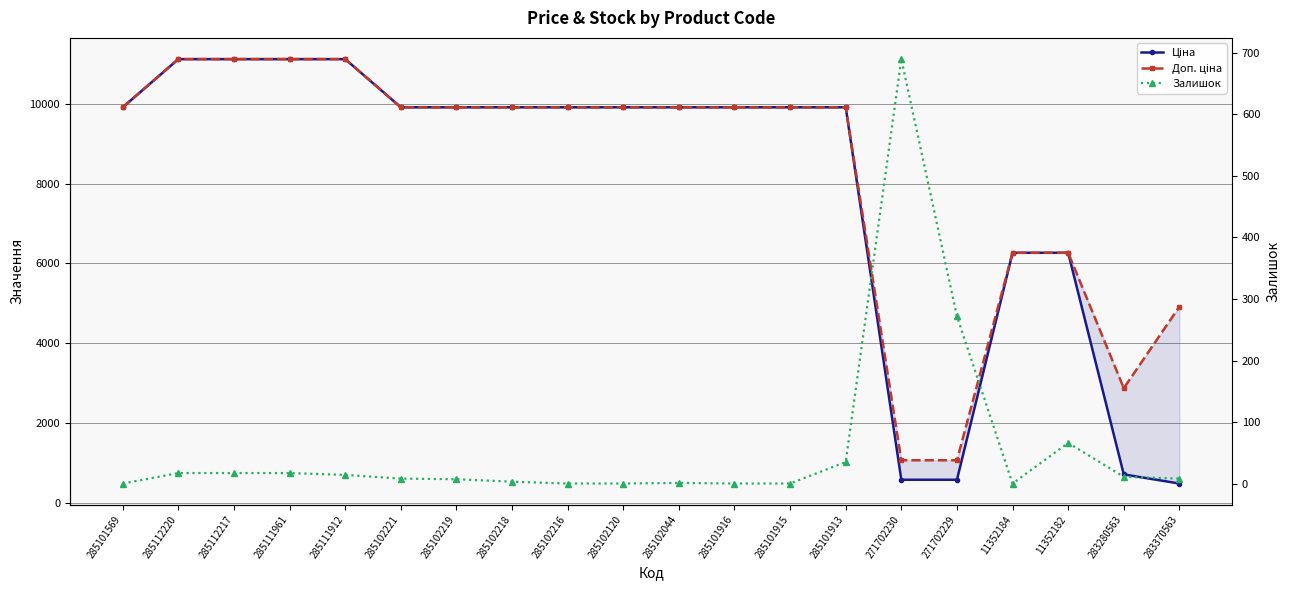

What is the value of the Ціна point at the 6th from the left?

9908.5